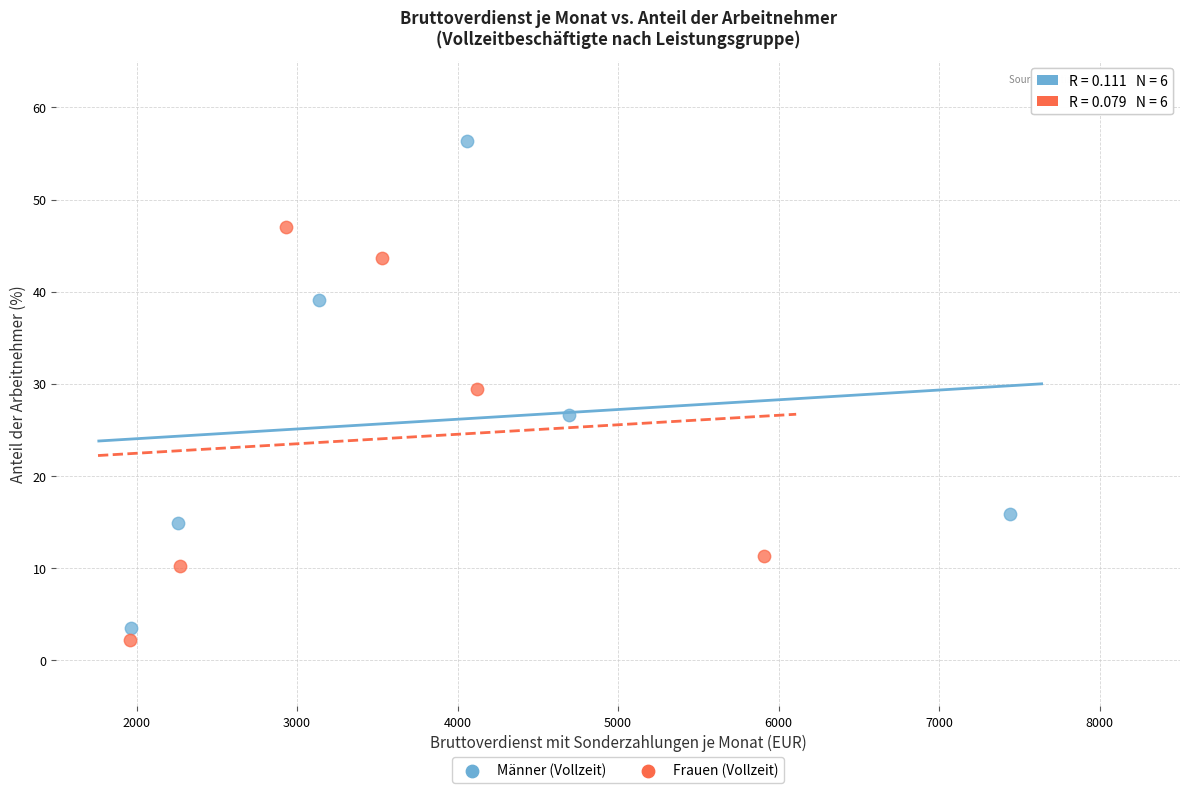

Which series contains the highest Y value?

Männer (Vollzeit)